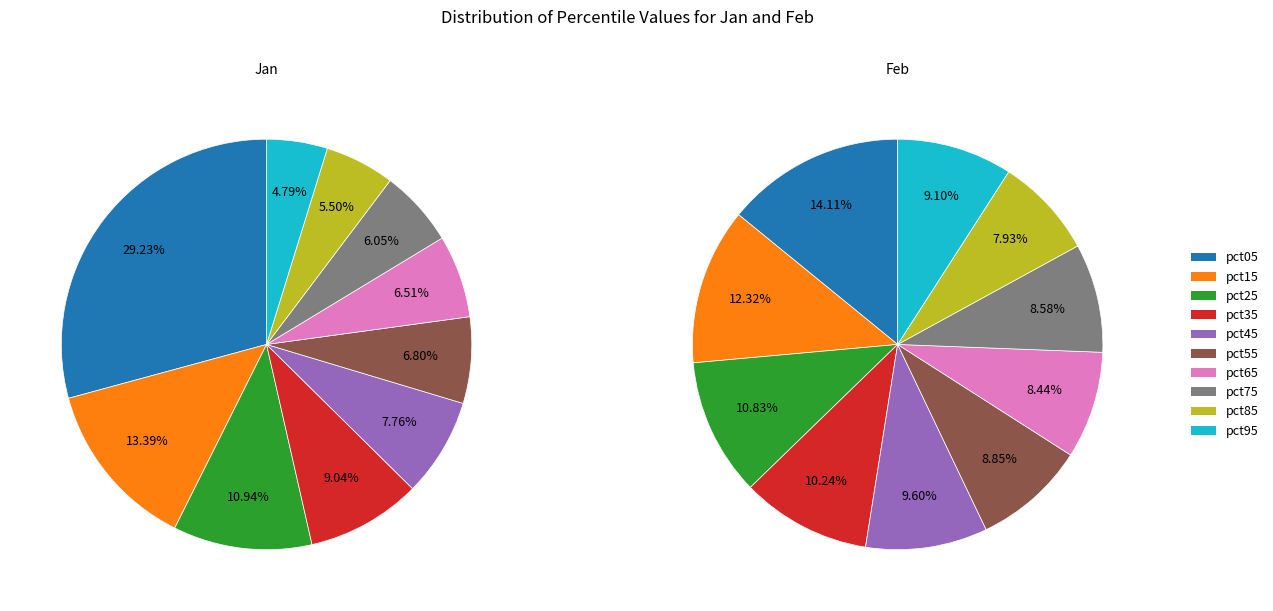

How many slices are in this pie chart?

10